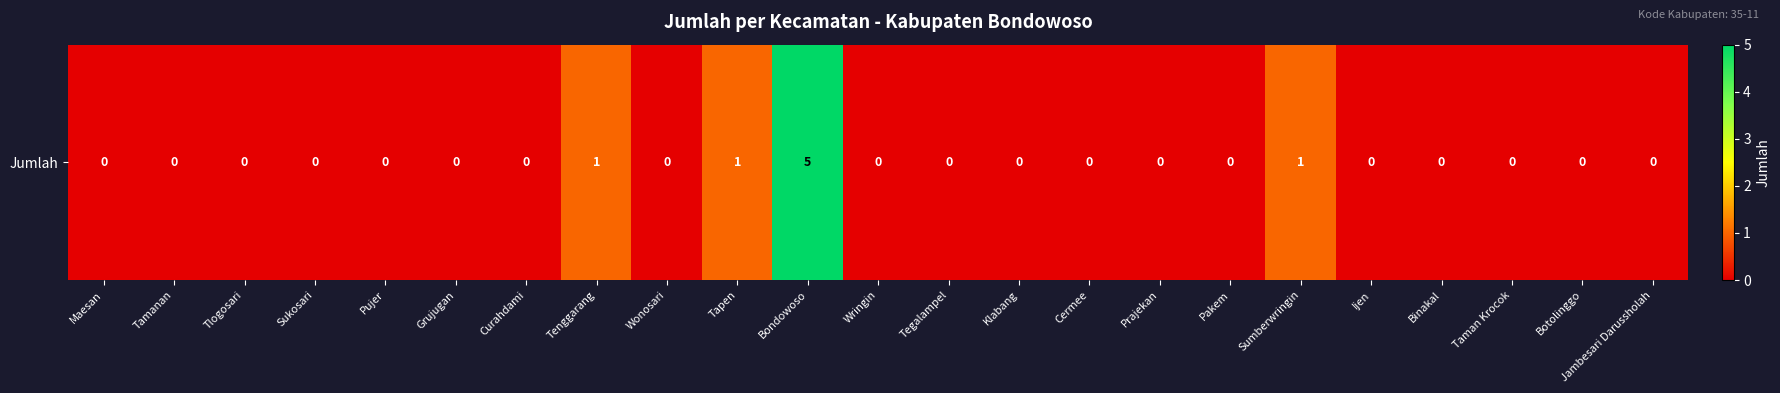

Which category has the highest value across all series?

Bondowoso